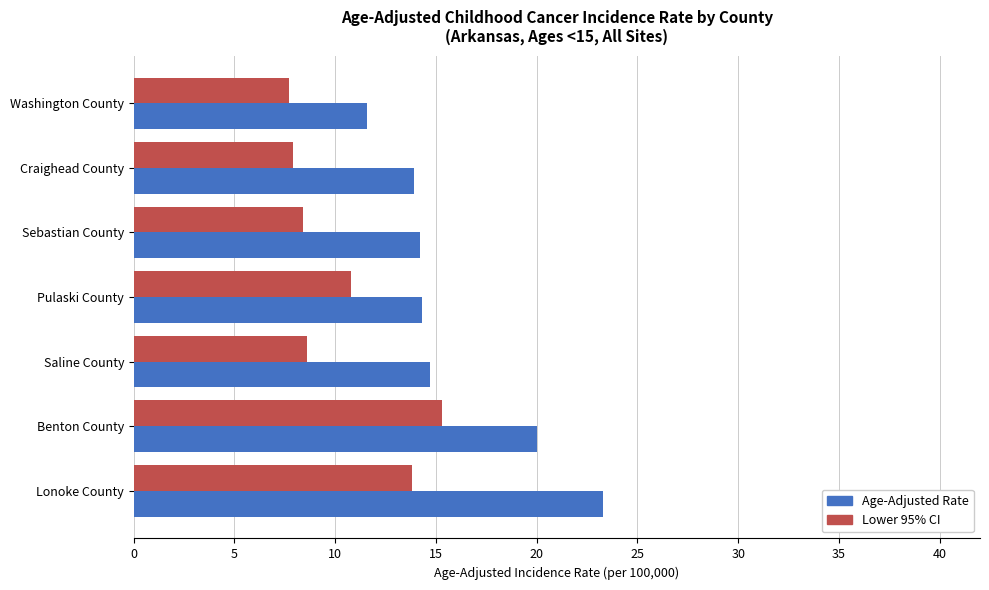

What value does the Age-Adjusted Rate series have at Pulaski County?

14.3